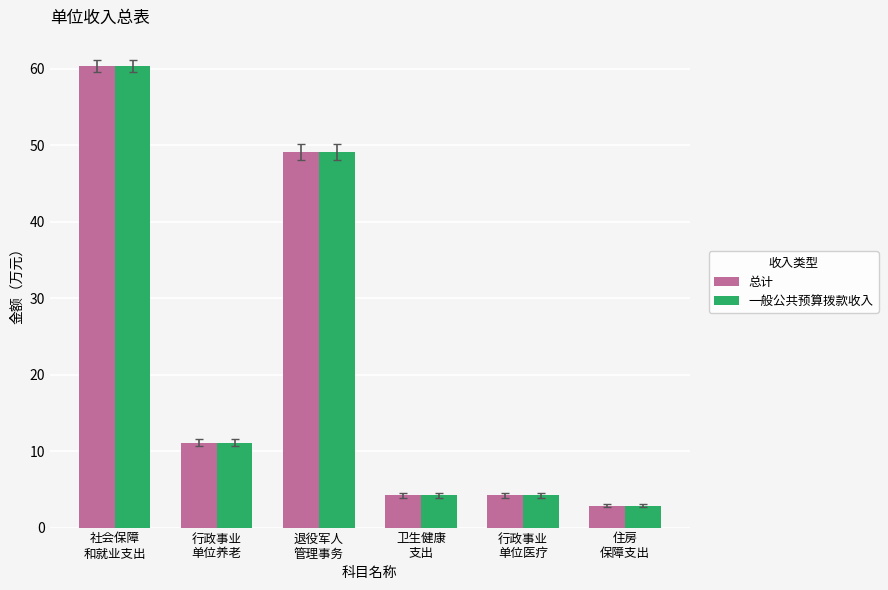

What is the average value of the 总计 series?

22.0